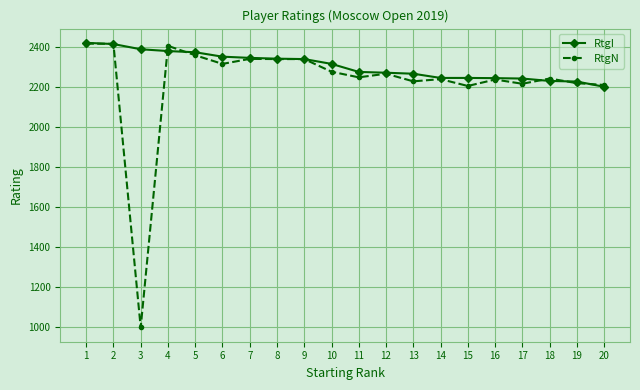

Between 10 and 19, which series saw the biggest shift?

RtgI